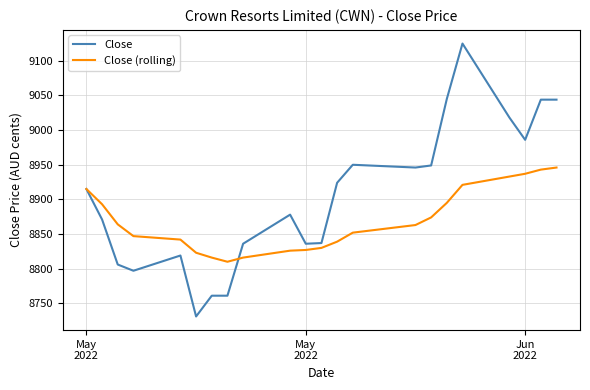

Which series has the largest range (max minus min)?

Close